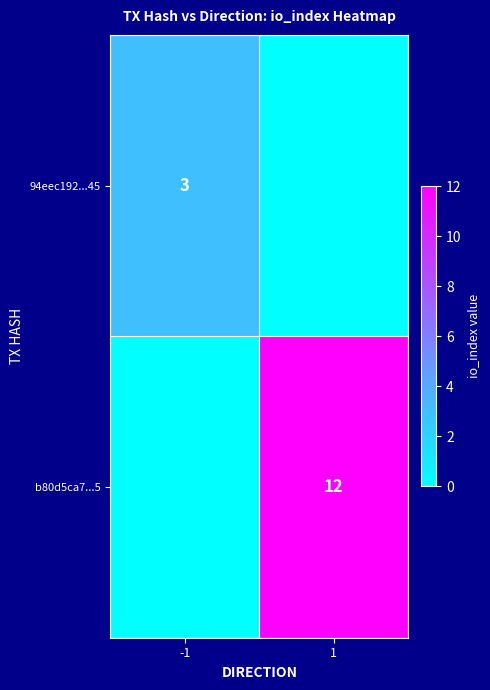

What is the total value across all series at -1?

3